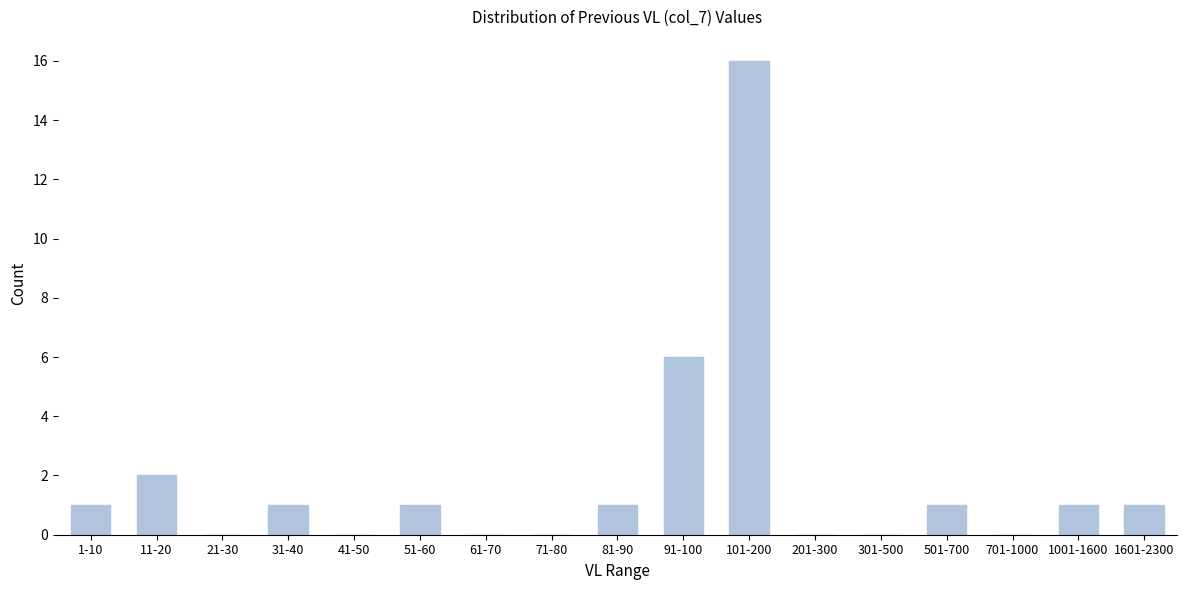

Reading right to left, what are all the values shown in this chart?

1601-2300=1	1001-1600=1	701-1000=0	501-700=1	301-500=0	201-300=0	101-200=16	91-100=6	81-90=1	71-80=0	61-70=0	51-60=1	41-50=0	31-40=1	21-30=0	11-20=2	1-10=1